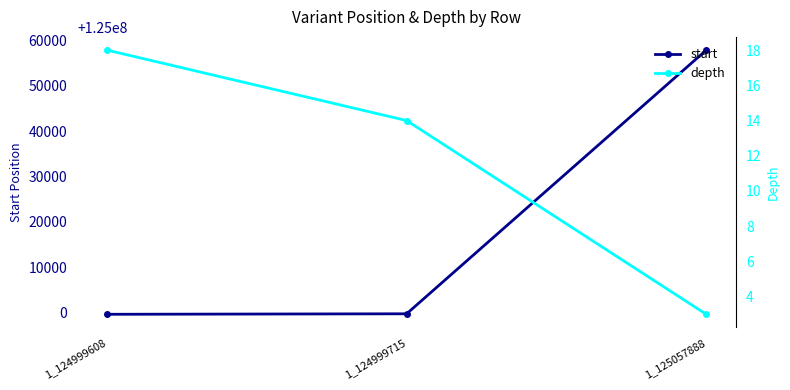

What is the value of the depth point at the 3rd from the left?

3